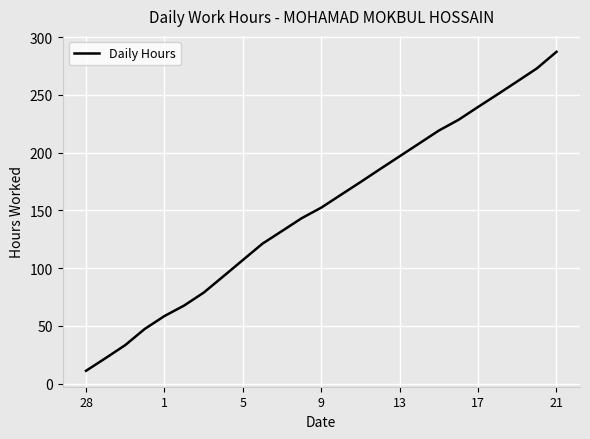

What is the minimum value shown in the chart?

11.1